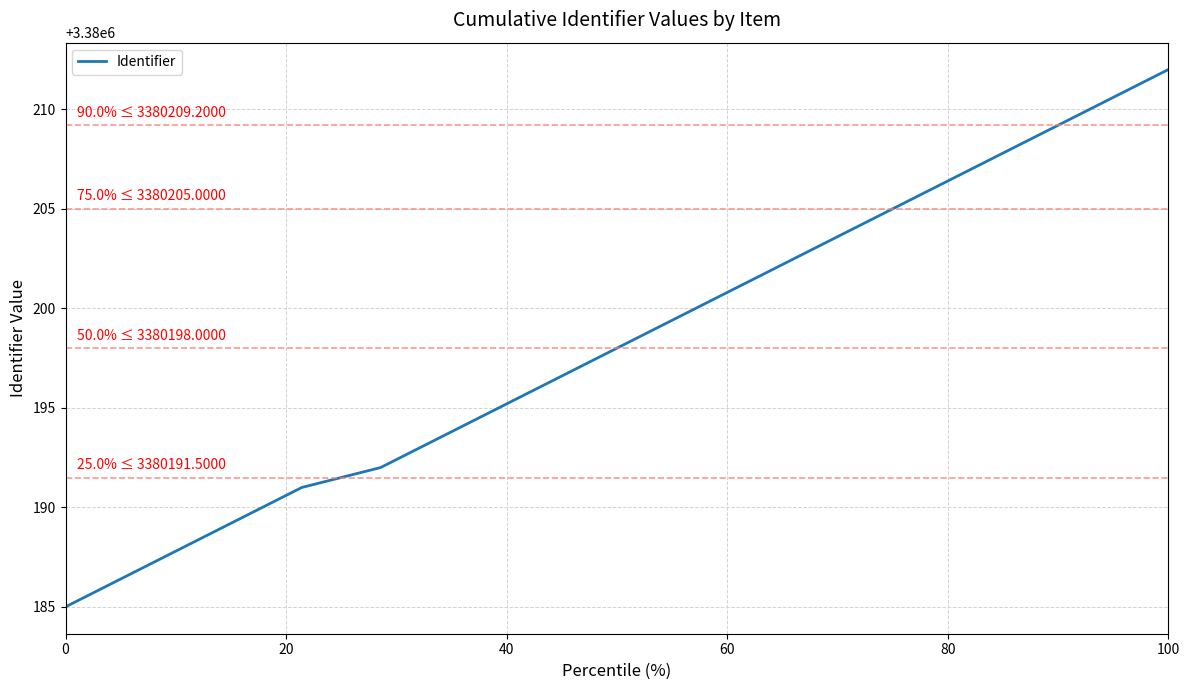

What is the smallest value displayed?

3380185